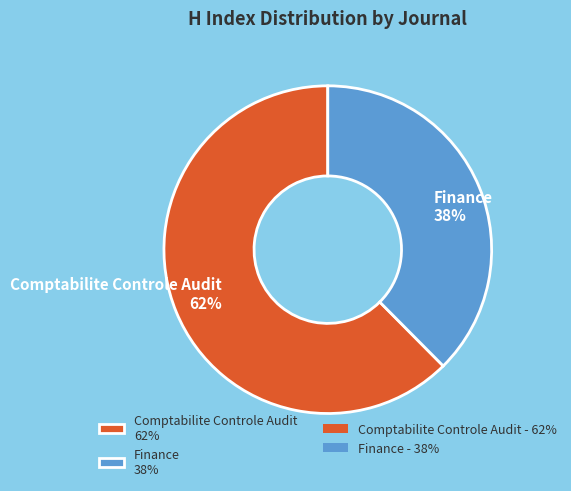

Which category has the smallest portion of the pie?

Finance